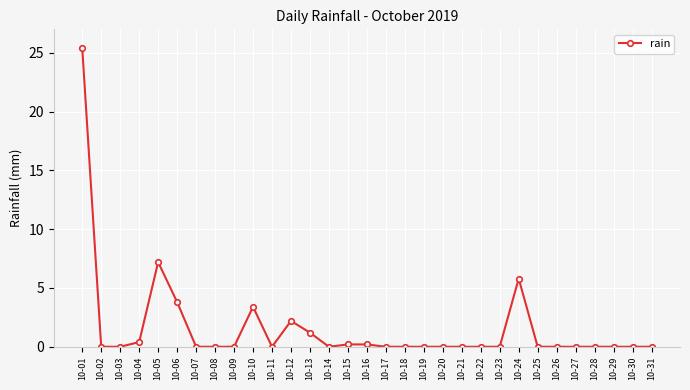

Is this an area chart (filled region under the line)?

No